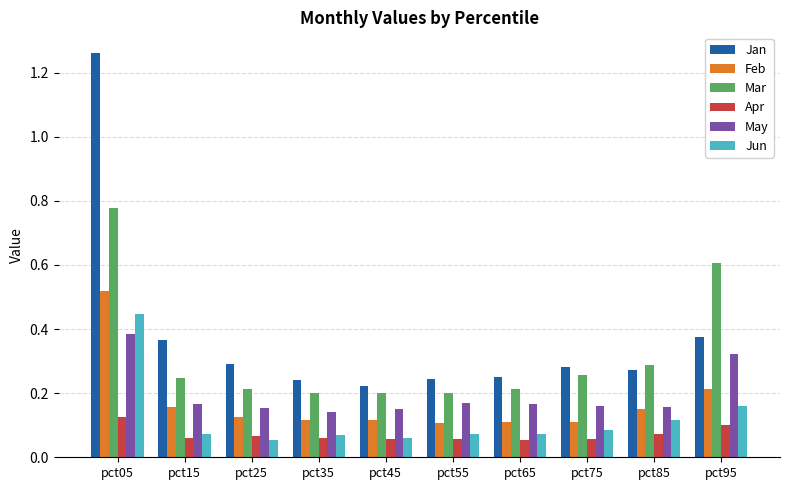

How many Apr values are between 0 and 1?

10